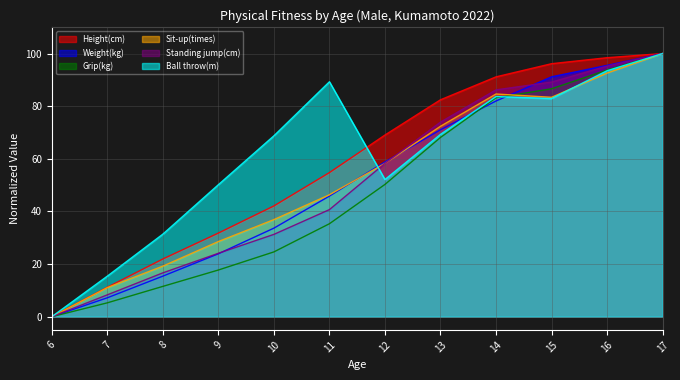

Reading left to right, transcribe all the data shown in this chart.

Height(cm): 0.0	11.2	21.9	31.8	42.1	54.8	69.0	82.4	91.1	96.1	98.4	100.0
Weight(kg): 0.0	7.2	15.4	23.9	33.7	45.8	58.8	71.0	82.0	91.2	95.5	100.0
Grip(kg): 0.0	5.3	11.5	17.7	24.6	35.3	50.3	68.1	83.2	86.6	93.7	100.0
Sit-up(times): 0.0	11.1	19.2	28.6	36.9	46.3	58.3	72.4	84.6	83.4	92.6	100.0
Standing jump(cm): 0.0	8.3	16.7	24.1	31.3	40.7	58.3	73.9	86.2	89.2	95.2	100.0
Ball throw(m): 0.0	15.4	31.4	50.2	68.7	89.3	52.1	69.3	83.7	82.9	93.5	100.0